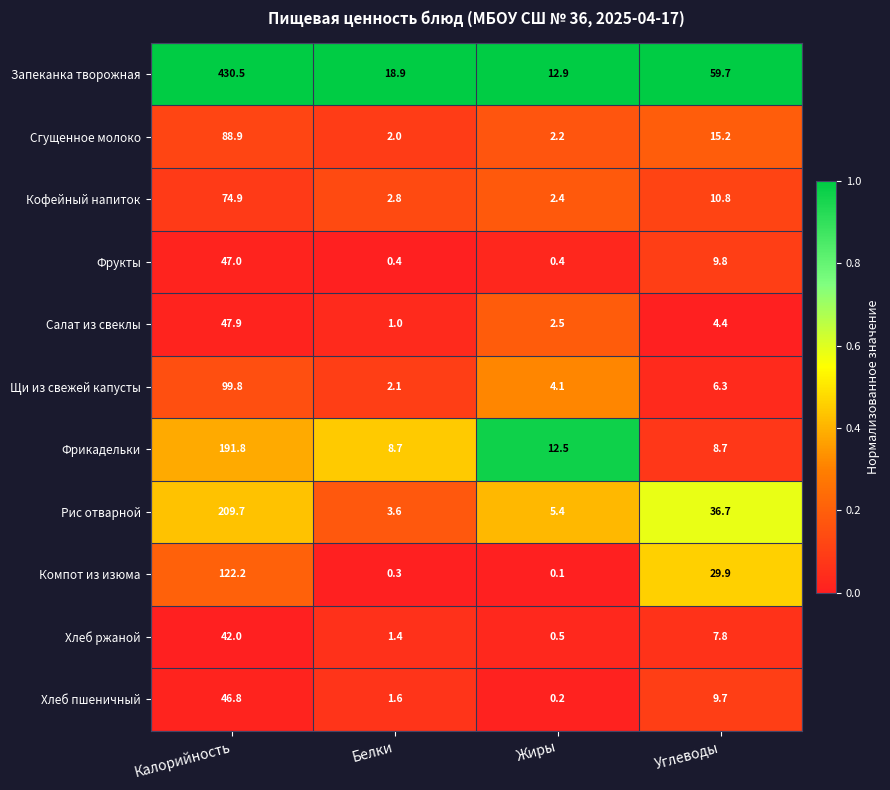

What is the difference between the highest and lowest values at Жиры?

12.8